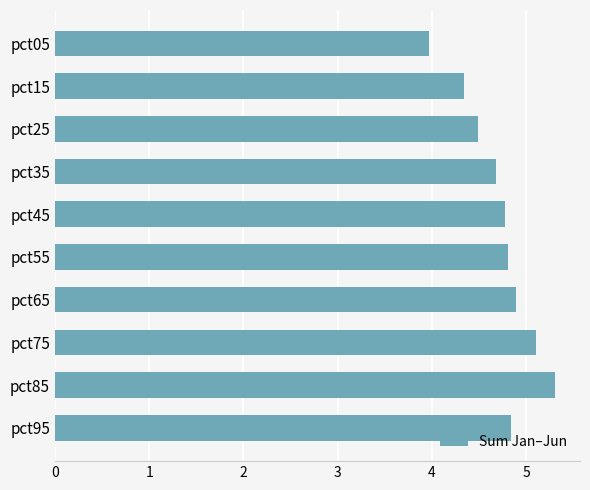

What is the ratio of the value at pct55 to the value at pct75?

0.9